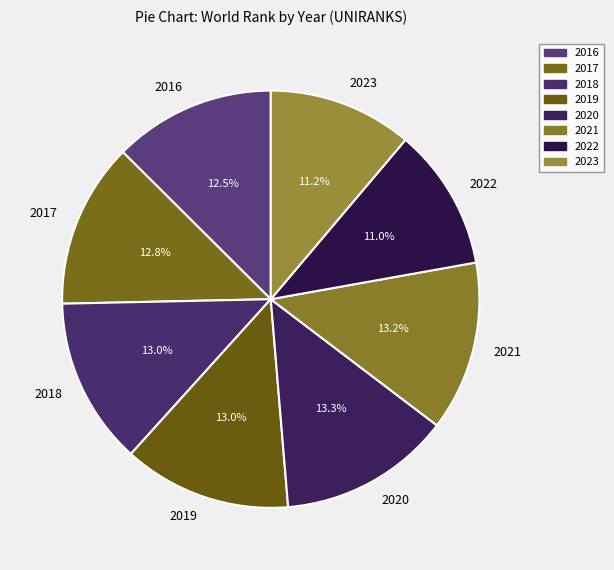

Is there any slice that represents more than half of the pie?

No